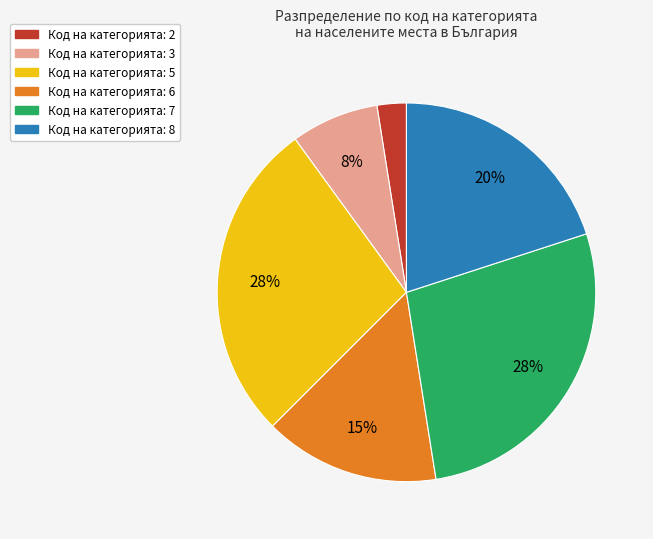

To the nearest percent, what is the difference between the largest and smallest slice percentages?

25%